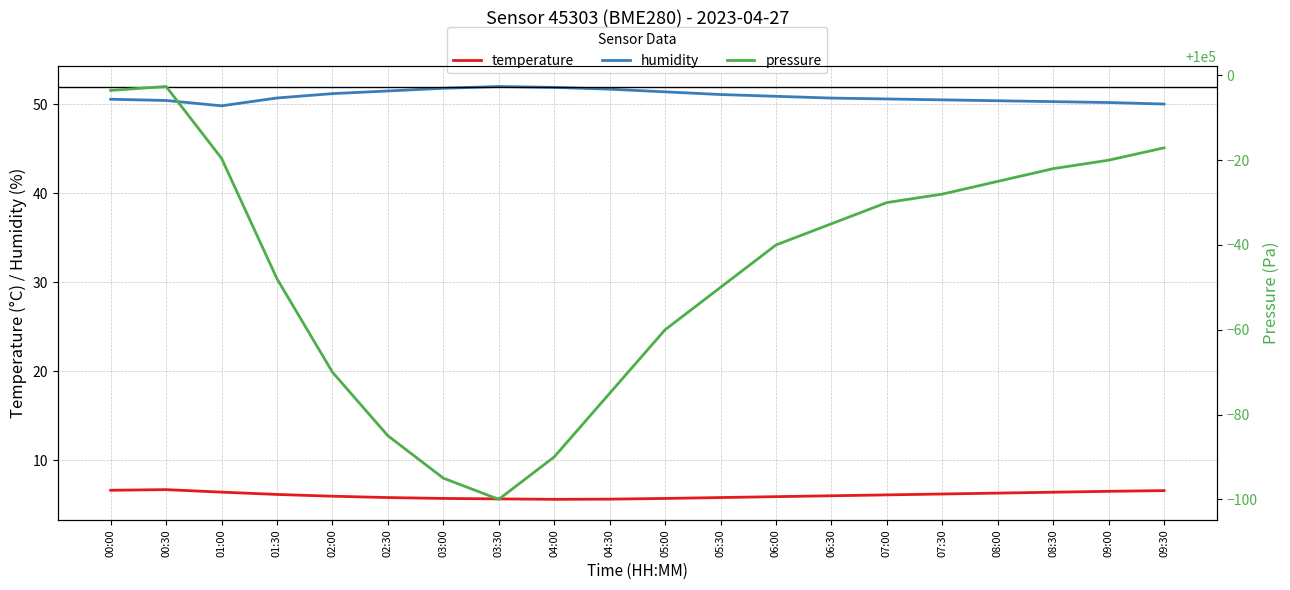

Reading left to right, extract all data points from this chart.

temperature: 6.6	6.7	6.4	6.2	6.0	5.8	5.7	5.7	5.6	5.6	5.7	5.8	5.9	6.0	6.1	6.2	6.3	6.4	6.5	6.6
humidity: 50.6	50.4	49.8	50.7	51.2	51.5	51.8	52.0	51.9	51.7	51.4	51.1	50.9	50.7	50.6	50.5	50.4	50.3	50.2	50.0
pressure: 99996.5	99997.4	99980.4	99952.0	99930.0	99915.0	99905.0	99900.0	99910.0	99925.0	99940.0	99950.0	99960.0	99965.0	99970.0	99972.0	99975.0	99978.0	99980.0	99982.9